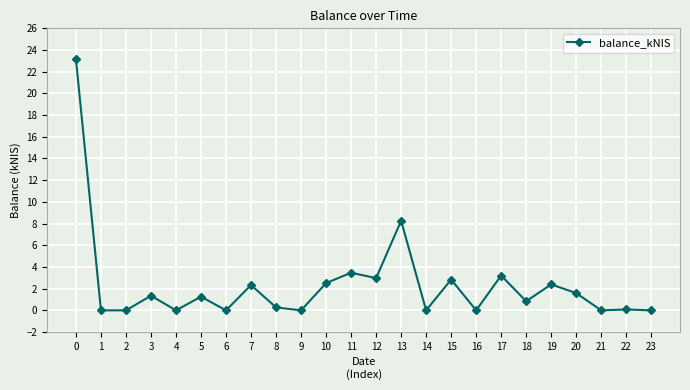

Where is the first local maximum?

3